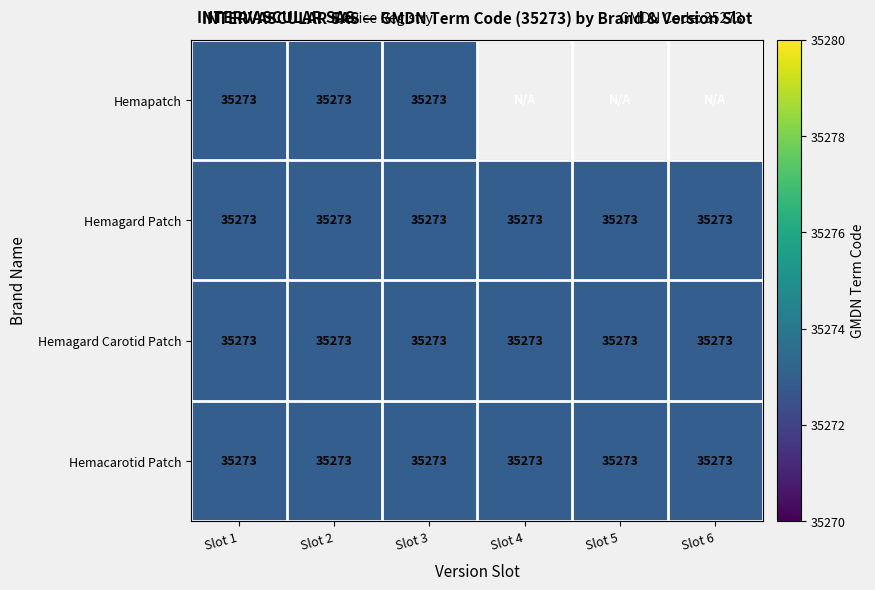

Is the value of Hemagard Patch at HGK50/75P greater than the value of Hemagard Carotid Patch at HGK50/75P?

No